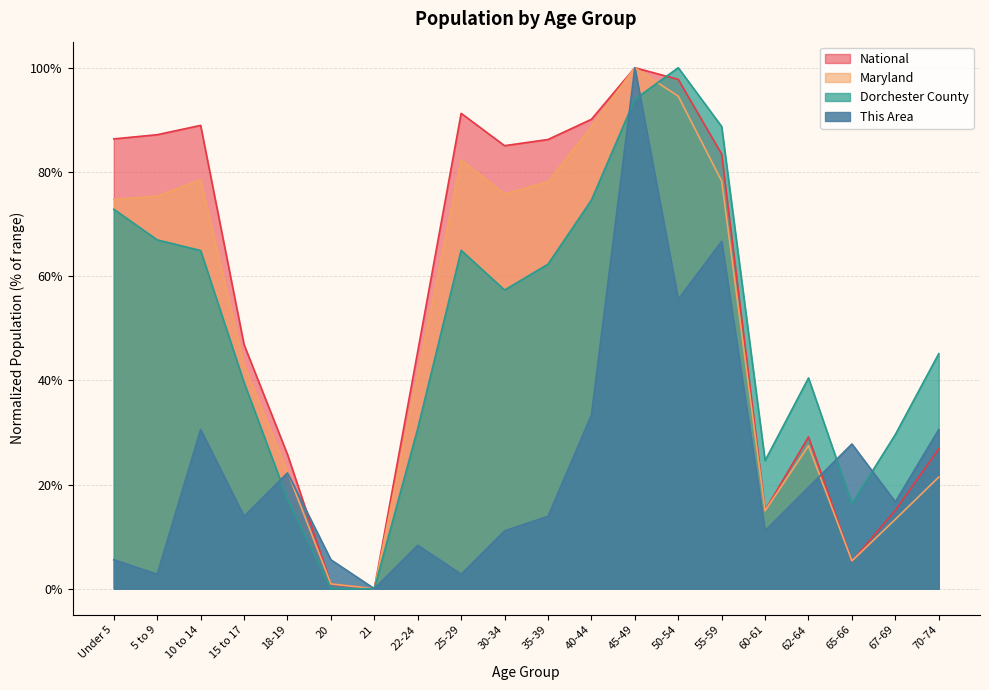

Reading left to right, transcribe all the data shown in this chart.

This Area: Under 5=5.6	5 to 9=2.8	10 to 14=30.6	15 to 17=13.9	18-19=22.2	20=5.6	21=0.0	22-24=8.3	25-29=2.8	30-34=11.1	35-39=13.9	40-44=33.3	45-49=100.0	50-54=55.6	55-59=66.7	60-61=11.1	62-64=19.4	65-66=27.8	67-69=16.7	70-74=30.6
Dorchester County: Under 5=72.8	5 to 9=67.0	10 to 14=64.9	15 to 17=39.6	18-19=17.2	20=0.0	21=0.0	22-24=30.7	25-29=65.0	30-34=57.3	35-39=62.3	40-44=74.6	45-49=93.9	50-54=100.0	55-59=88.7	60-61=24.6	62-64=40.5	65-66=16.3	67-69=29.6	70-74=45.1
Maryland: Under 5=74.7	5 to 9=75.3	10 to 14=78.5	15 to 17=43.0	18-19=22.4	20=0.9	21=0.0	22-24=41.1	25-29=82.3	30-34=75.8	35-39=78.1	40-44=88.7	45-49=100.0	50-54=94.5	55-59=78.2	60-61=14.9	62-64=27.4	65-66=5.3	67-69=13.3	70-74=21.4
National: Under 5=86.3	5 to 9=87.1	10 to 14=88.9	15 to 17=46.9	18-19=25.8	20=0.9	21=0.0	22-24=45.5	25-29=91.2	30-34=85.0	35-39=86.2	40-44=90.1	45-49=100.0	50-54=97.8	55-59=83.4	60-61=15.0	62-64=29.1	65-66=5.3	67-69=15.0	70-74=26.8